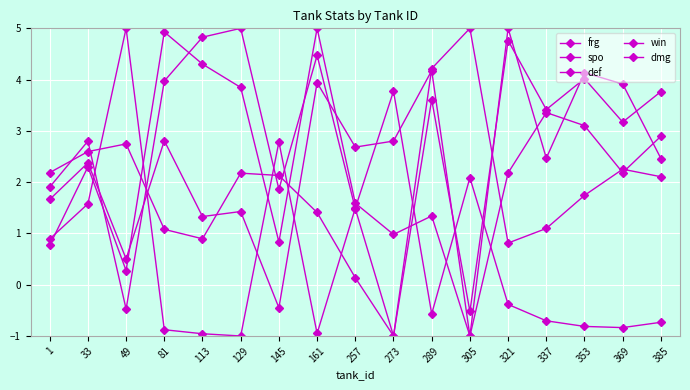

Reading left to right, list all the values displayed in this chart.

frg: 1=0.8	33=2.3	49=0.3	81=4.9	113=4.3	129=3.8	145=0.8	161=5.0	257=1.6	273=1.0	289=1.3	305=-1.0	321=2.2	337=3.4	353=3.1	369=2.2	385=2.9
spo: 1=2.2	33=2.6	49=2.7	81=1.1	113=0.9	129=2.2	145=2.1	161=1.4	257=0.1	273=-1.0	289=4.2	305=5.0	321=0.8	337=1.1	353=1.7	369=2.3	385=2.1
def: 1=1.7	33=2.4	49=0.5	81=2.8	113=1.3	129=1.4	145=-0.5	161=3.9	257=2.7	273=2.8	289=4.2	305=-1.0	321=5.0	337=2.5	353=4.1	369=3.9	385=2.5
win: 1=1.9	33=2.8	49=-0.5	81=4.0	113=4.8	129=5.0	145=1.9	161=4.5	257=1.5	273=-1.0	289=3.6	305=-0.5	321=4.8	337=3.4	353=4.0	369=3.2	385=3.8
dmg: 1=0.9	33=1.6	49=5.0	81=-0.9	113=-1.0	129=-1.0	145=2.8	161=-1.0	257=1.5	273=3.8	289=-0.6	305=2.1	321=-0.4	337=-0.7	353=-0.8	369=-0.8	385=-0.7